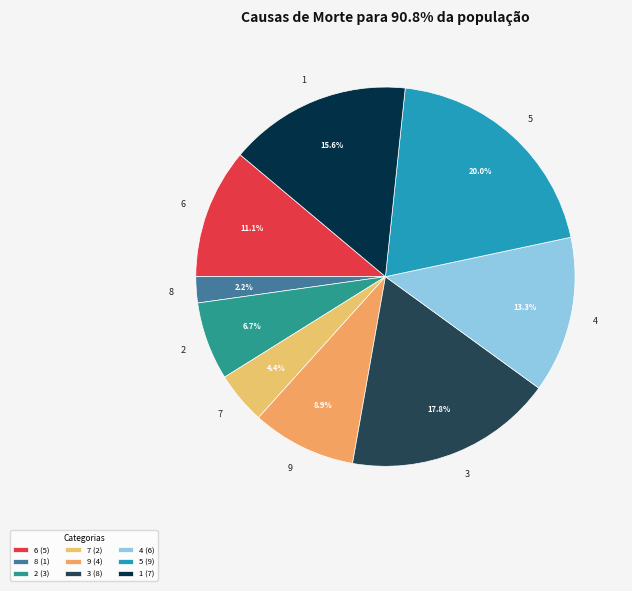

Does 4 represent more than half of the total?

No